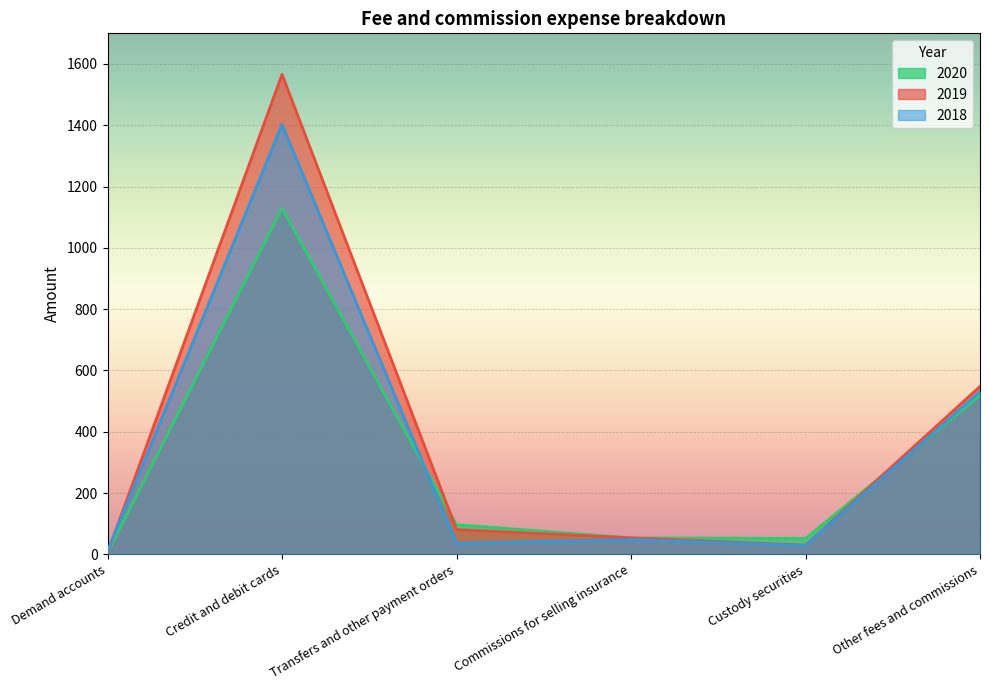

What position from the right is Custody securities?

2